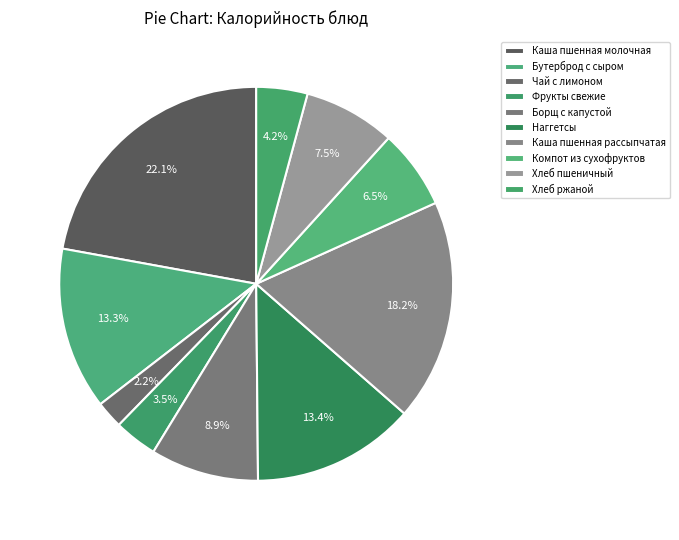

Is it true that Чай с лимоном is 1% of the pie?

False